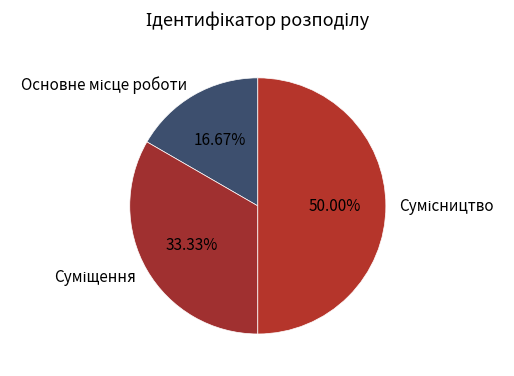

Count the number of slices in the pie.

3